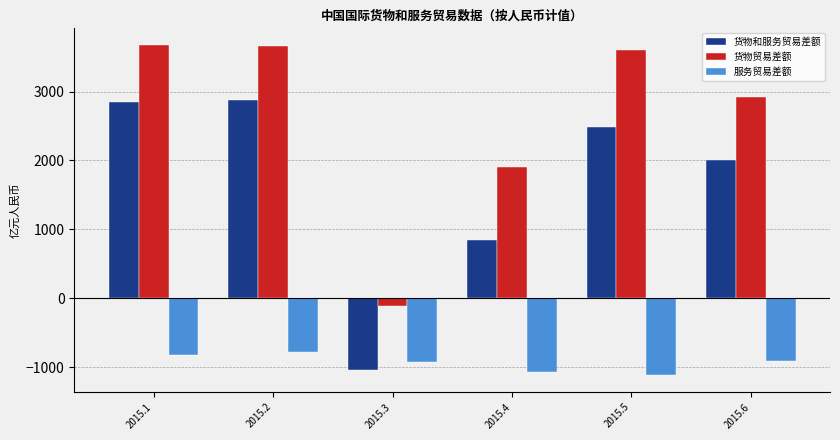

Is the value of 货物和服务贸易差额 at 2015.6 greater than the value of 货物贸易差额 at 2015.1?

No